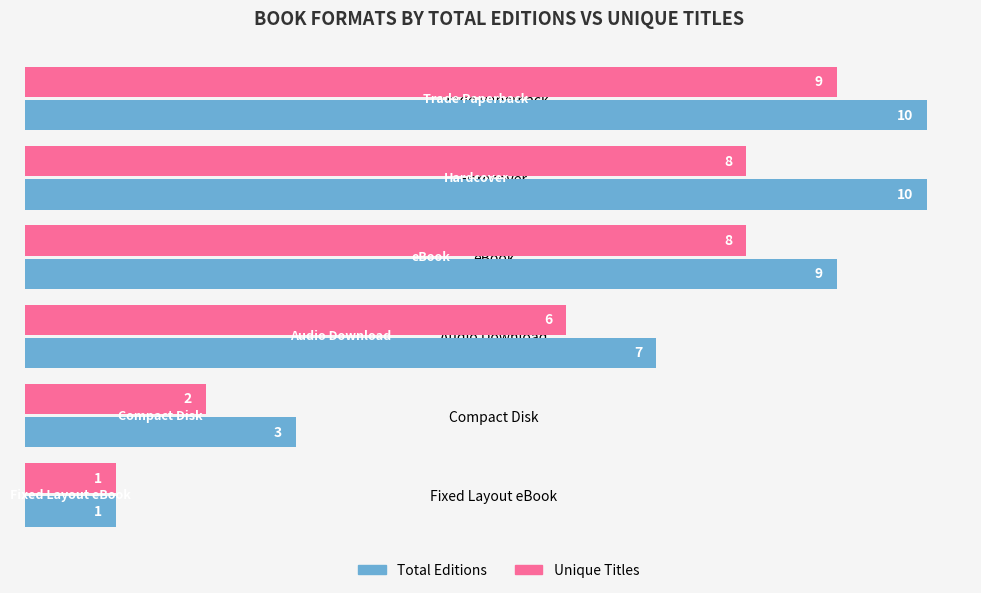

Which series has the largest total across all categories?

Total Editions